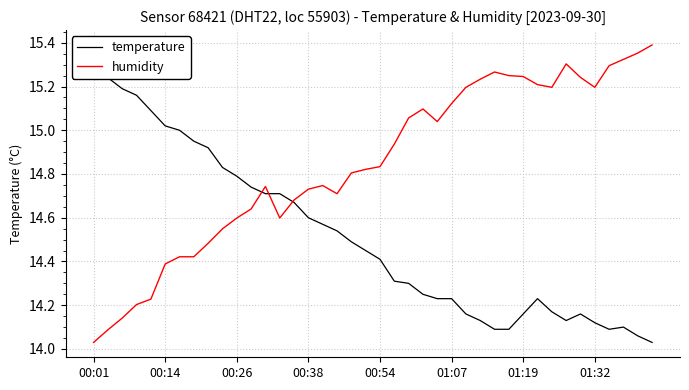

Which category has the lowest value across all series?

39